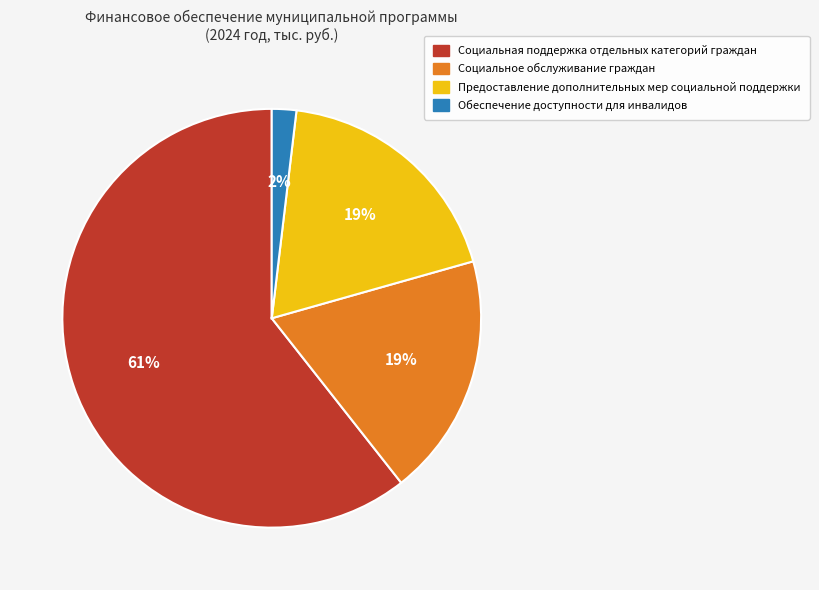

Count the number of slices in the pie.

4